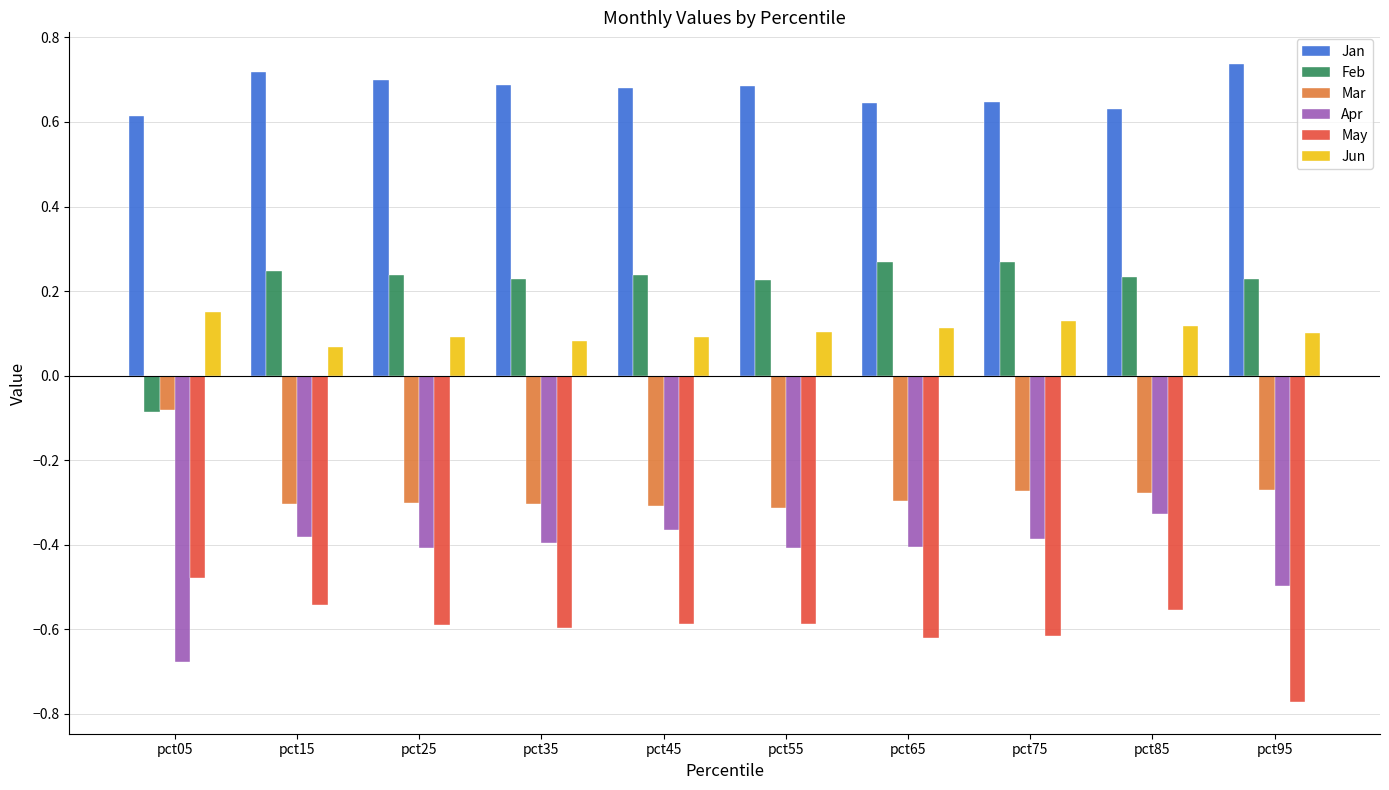

At how many categories does at least one series exceed 0?

10